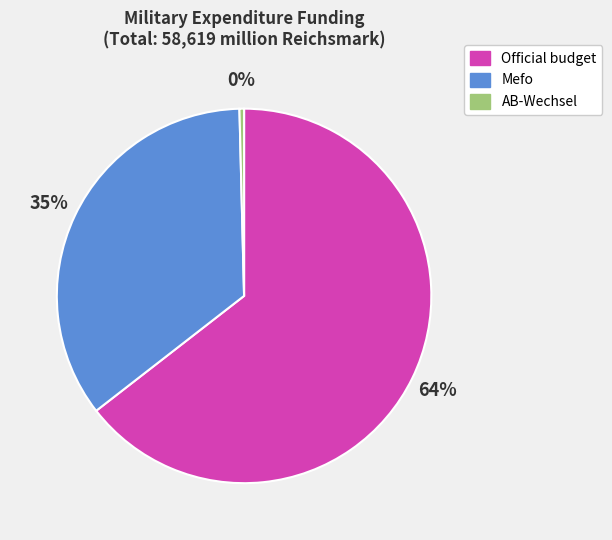

Is the sum of Mefo and AB-Wechsel greater than half?

No